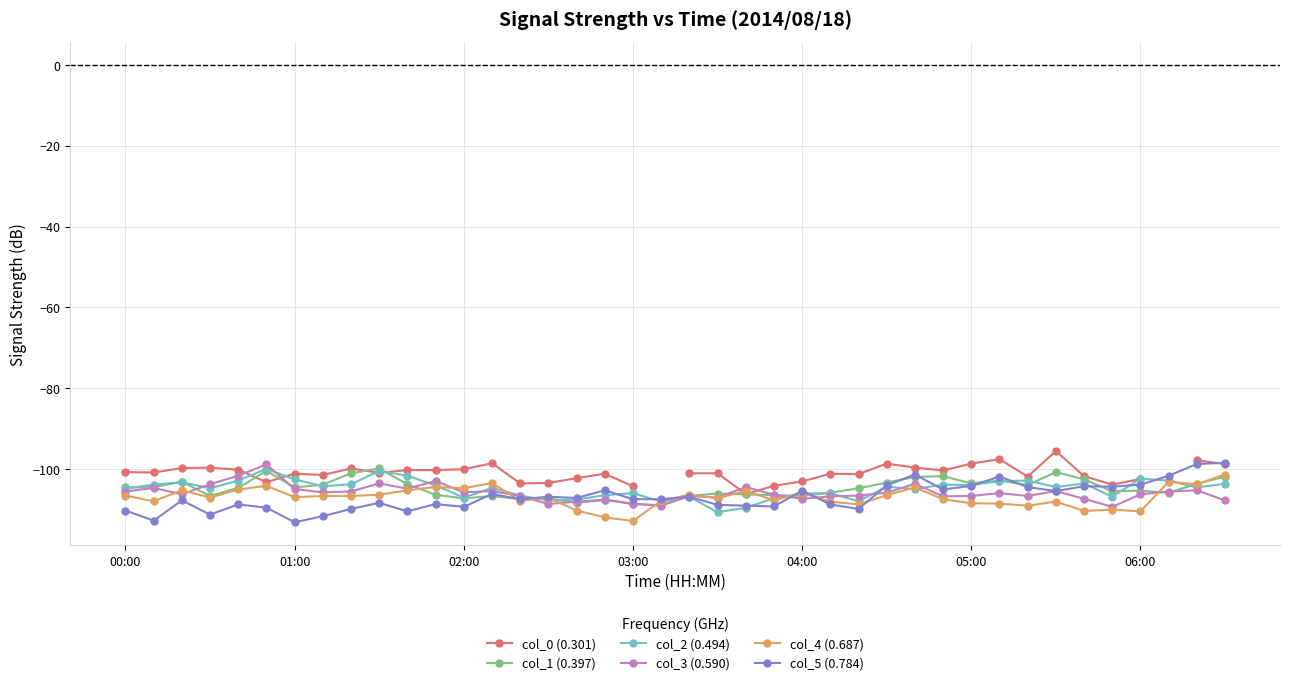

What is the smallest value displayed?

-113.1